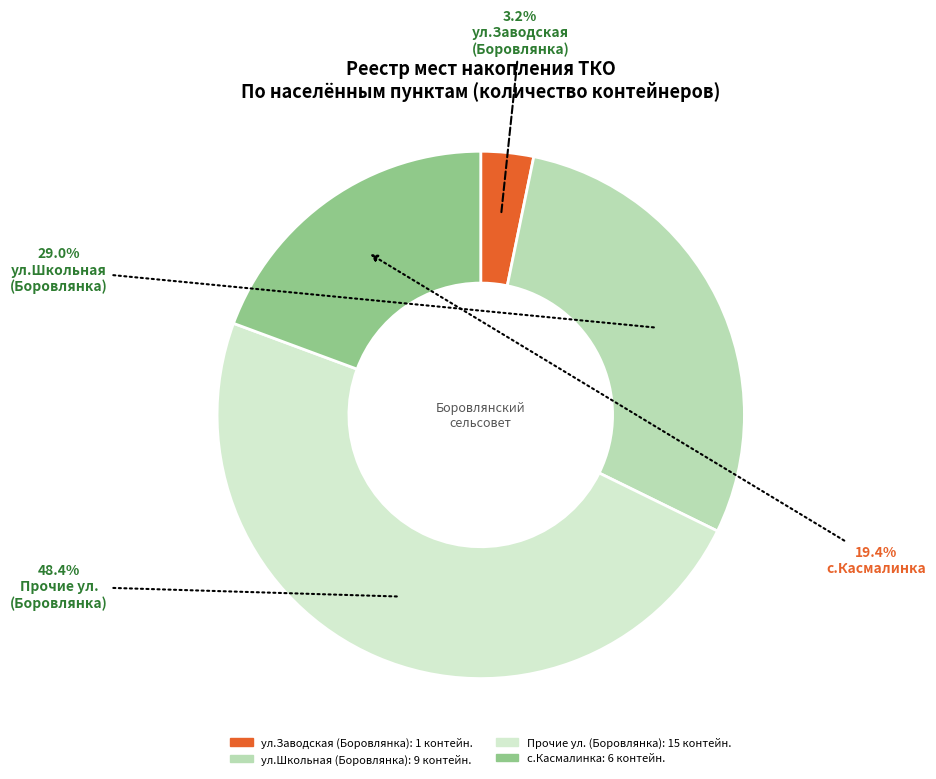

Is there any slice that represents more than half of the pie?

No